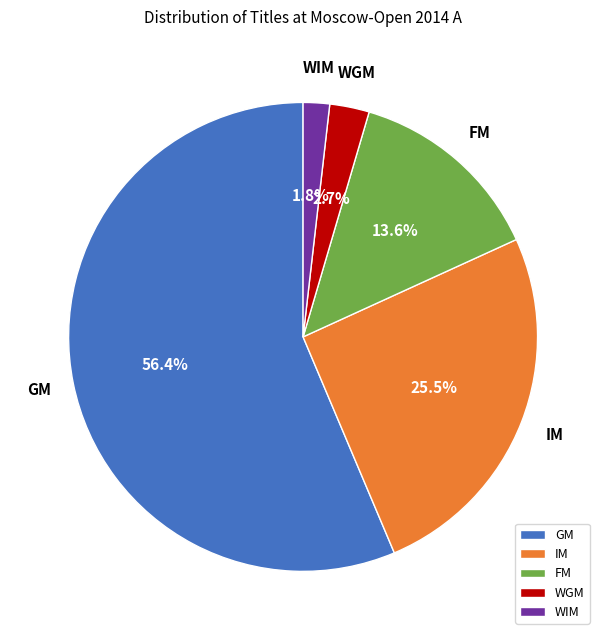

Is it true that WIM is 13% of the pie?

False